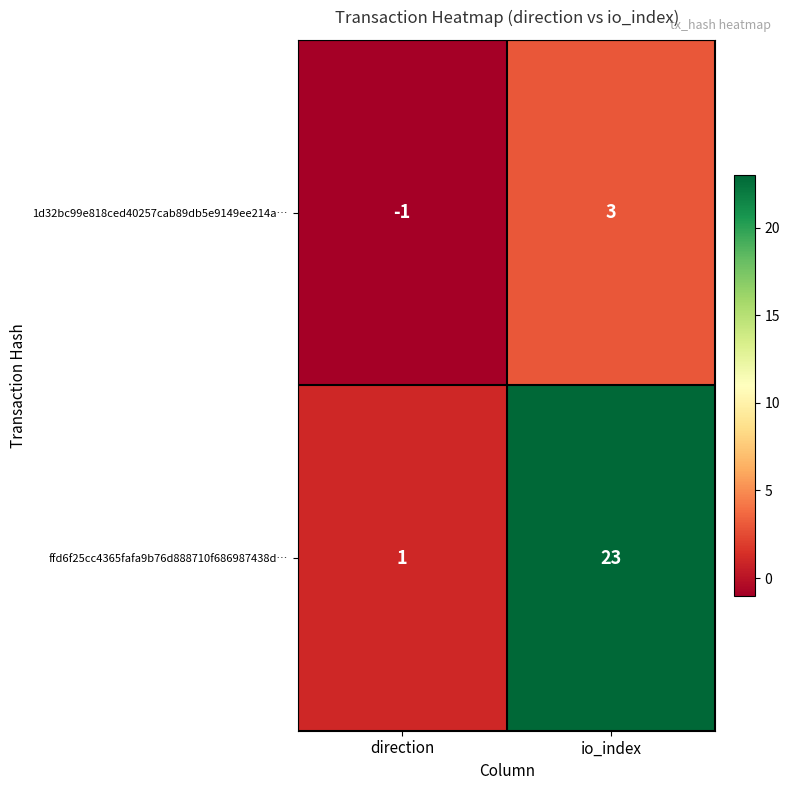

Reading left to right, transcribe all the data shown in this chart.

1d32bc99e818ced40257cab89db5e9149ee214a…: -1	3
ffd6f25cc4365fafa9b76d888710f686987438d…: 1	23